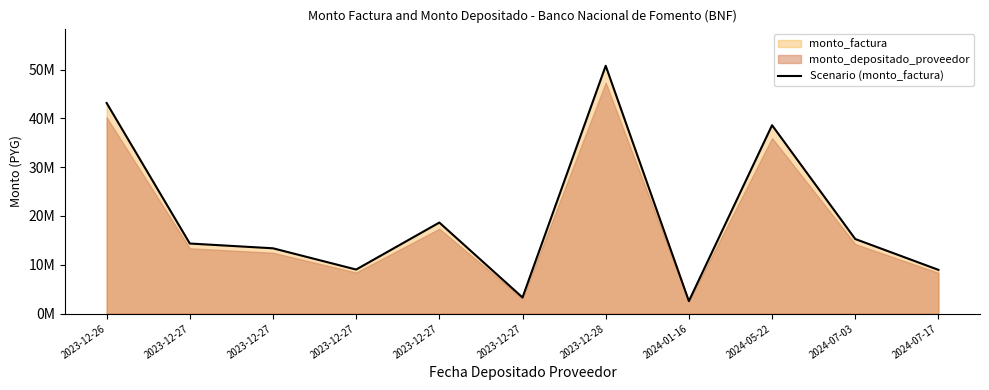

Which category has the highest value across all series?

2023-12-28